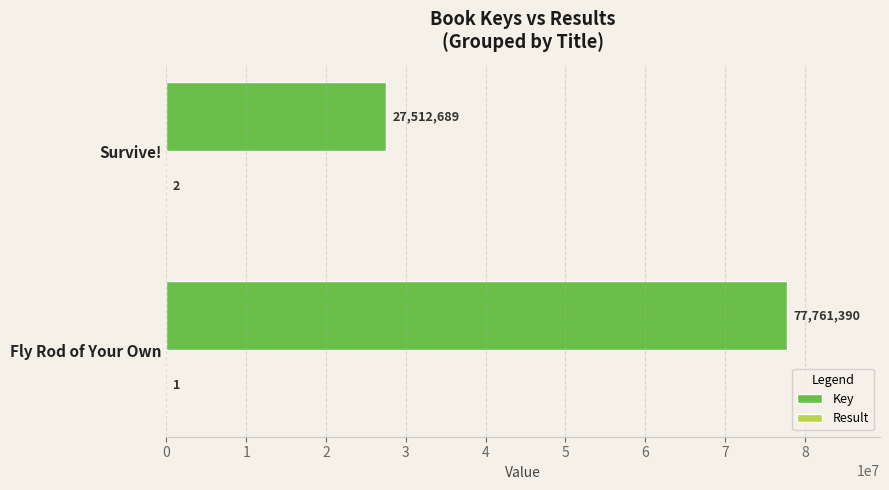

What is the sum of the Key values at Survive! and Fly Rod of Your Own?

105274079